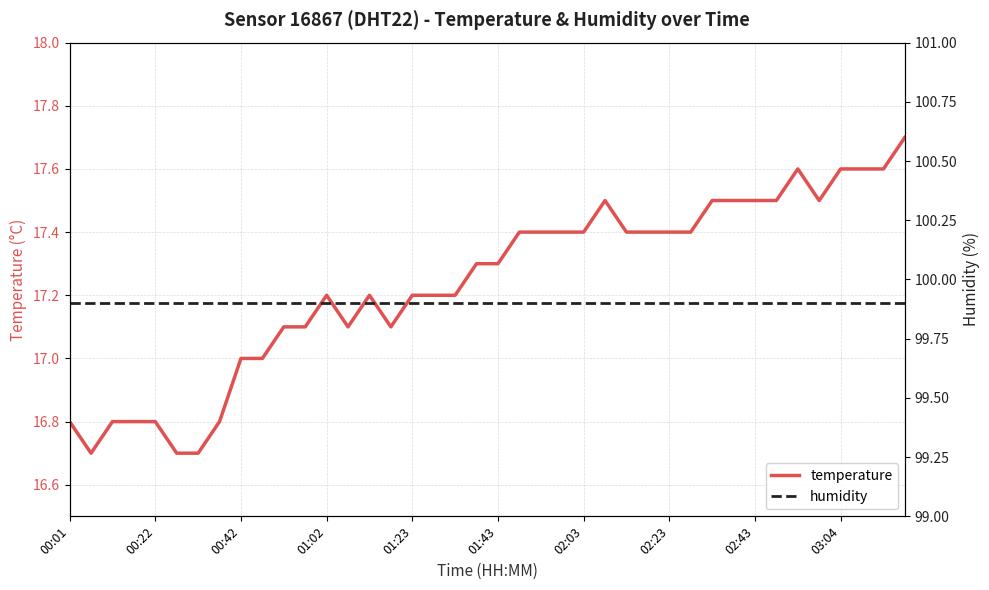

True or false: humidity and temperature cross at least once.

False